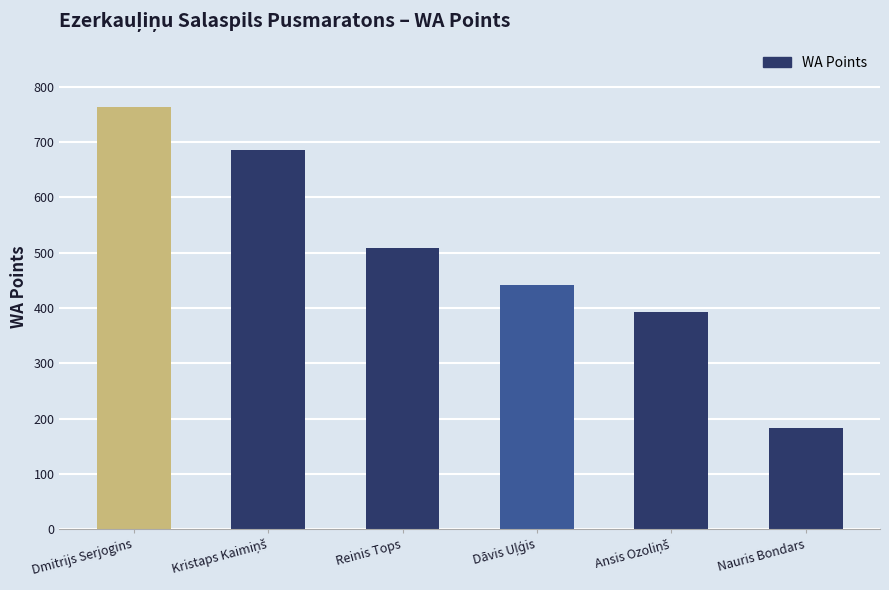

Reading left to right, transcribe all the data shown in this chart.

763	686	508	442	392	182